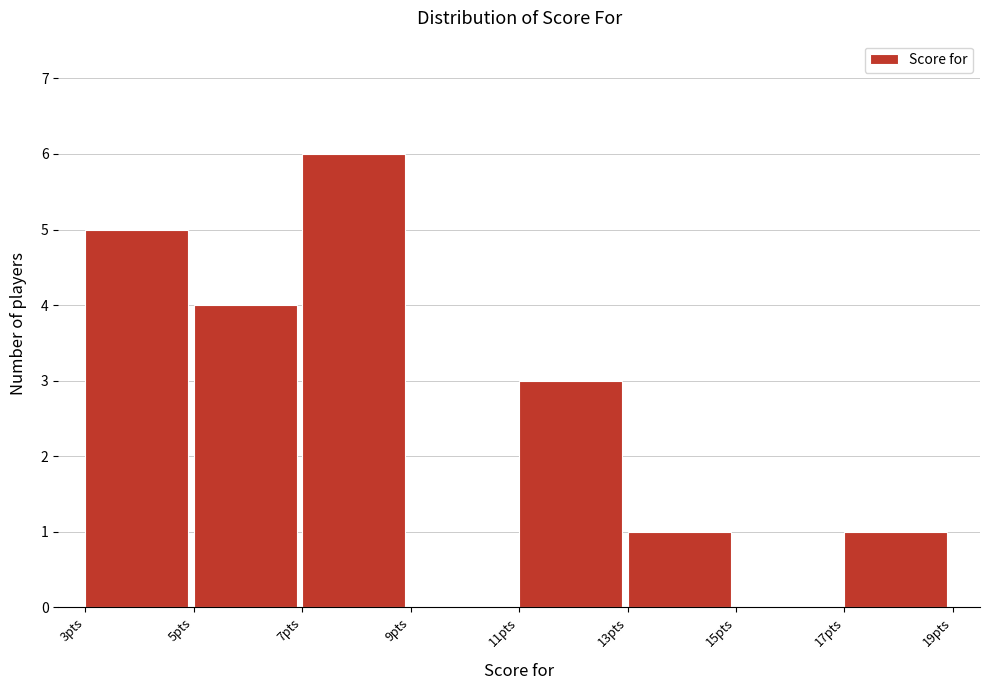

Which range on the x-axis has the tallest bar?

7 to 9